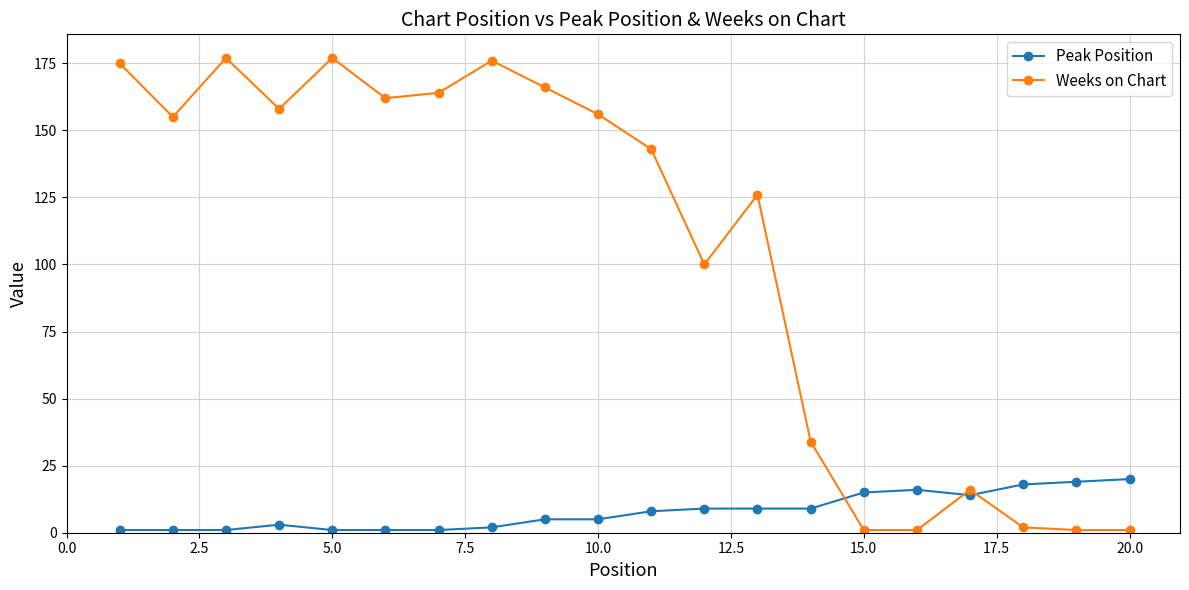

What are all the series names shown in the legend?

Peak Position, Weeks on Chart